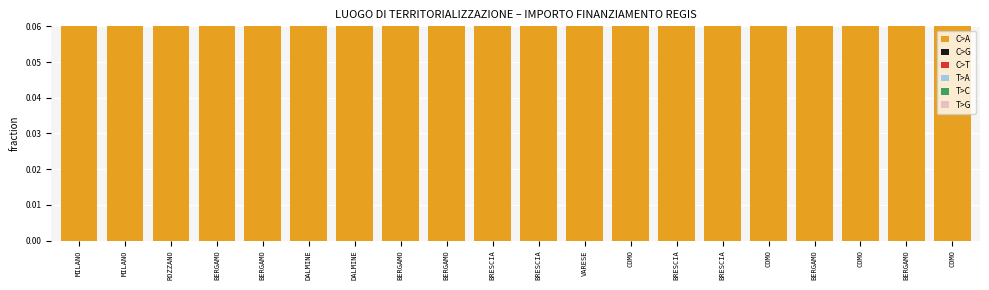

How many C>A values are between 0 and 1?

20